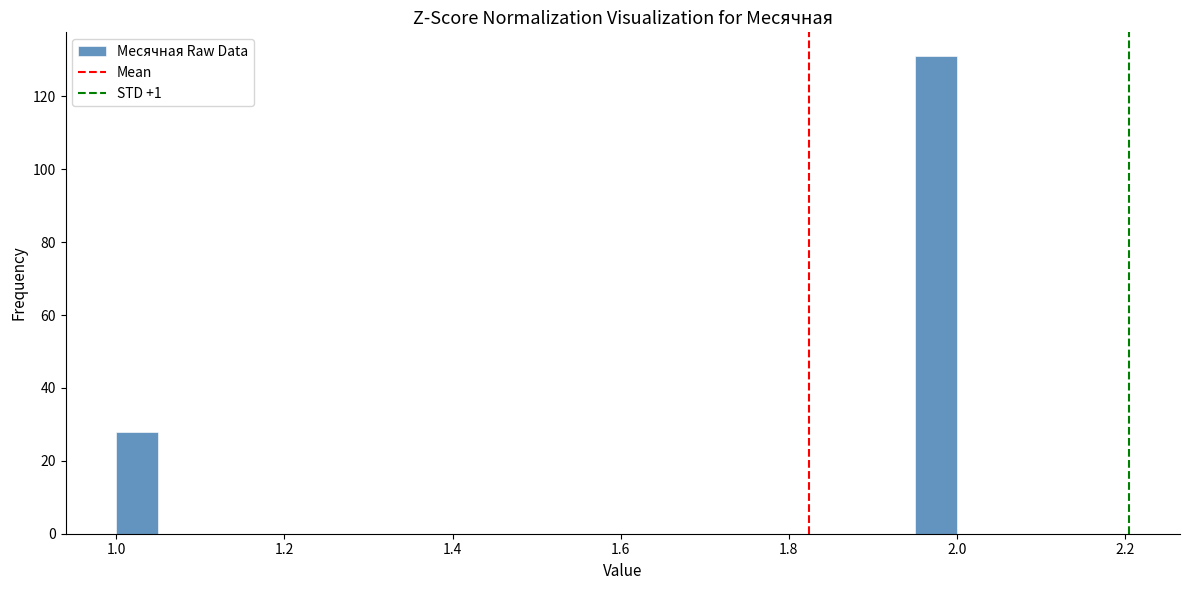

Read against the x-axis, roughly where is the centre of the tallest bar?

1.98